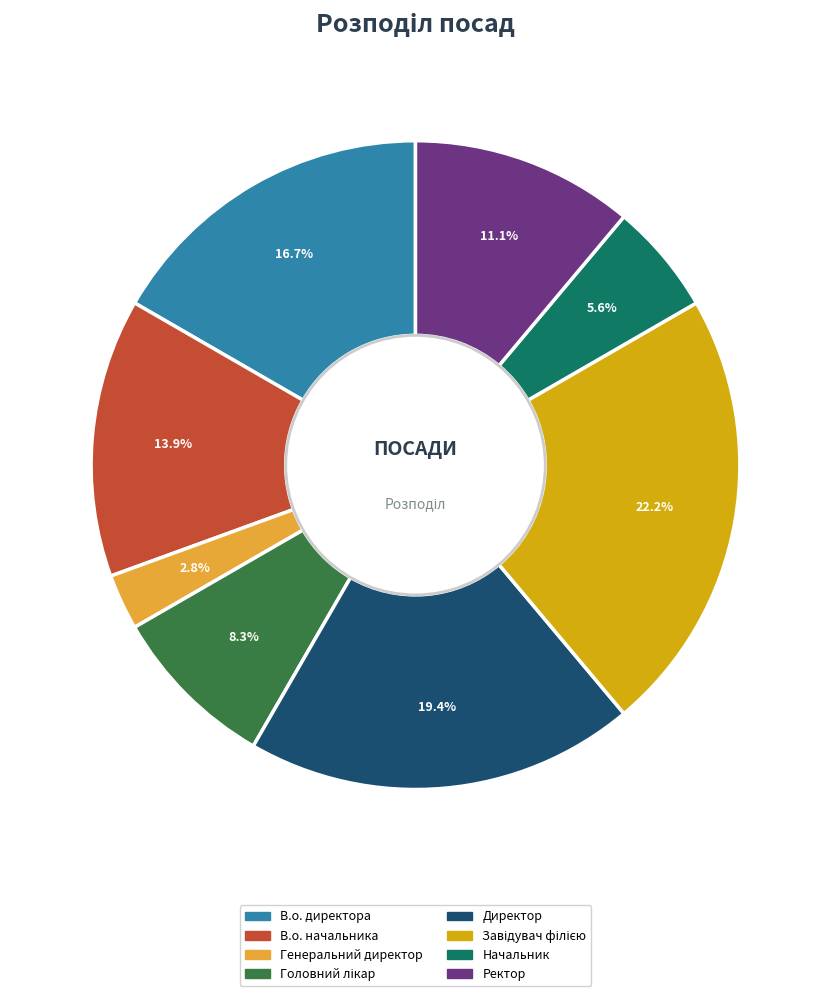

Count the number of slices in the pie.

8